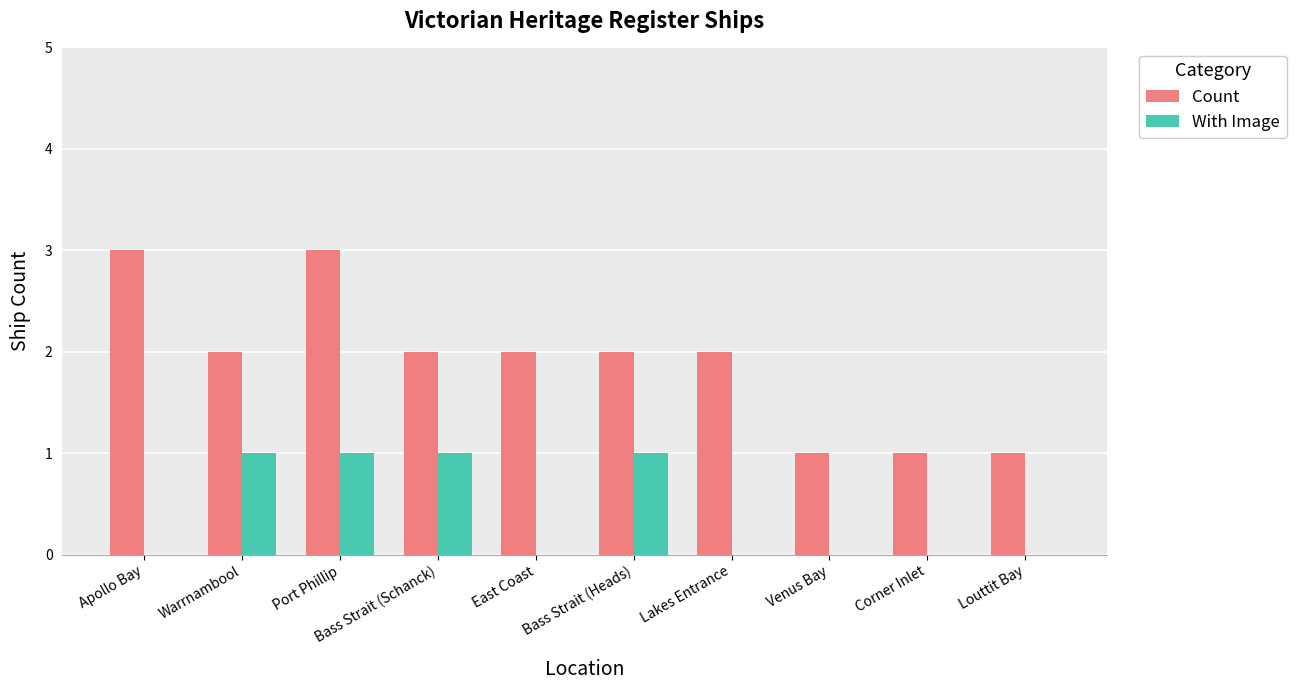

The Count series shows 1 at Venus Bay. True or false?

True